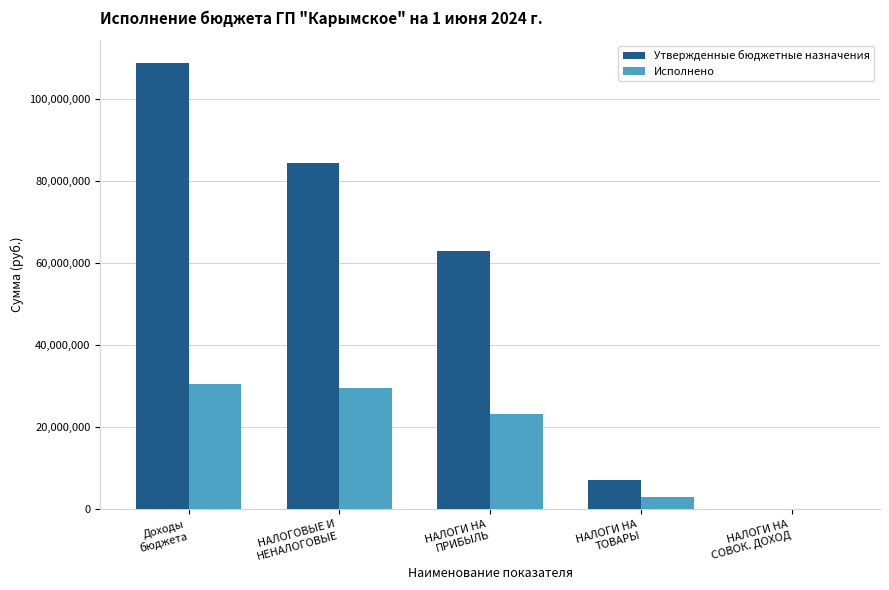

How many data points in Исполнено are above 23115823?

3